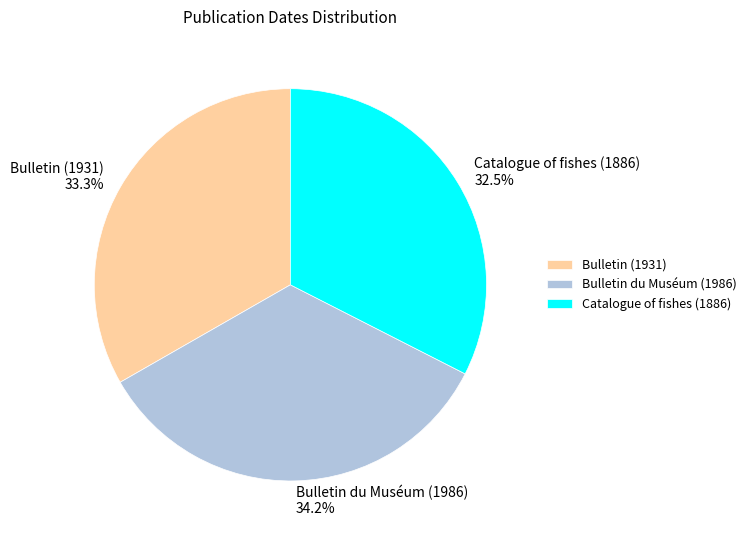

Which slice is the largest?

Bulletin du Muséum (1986)